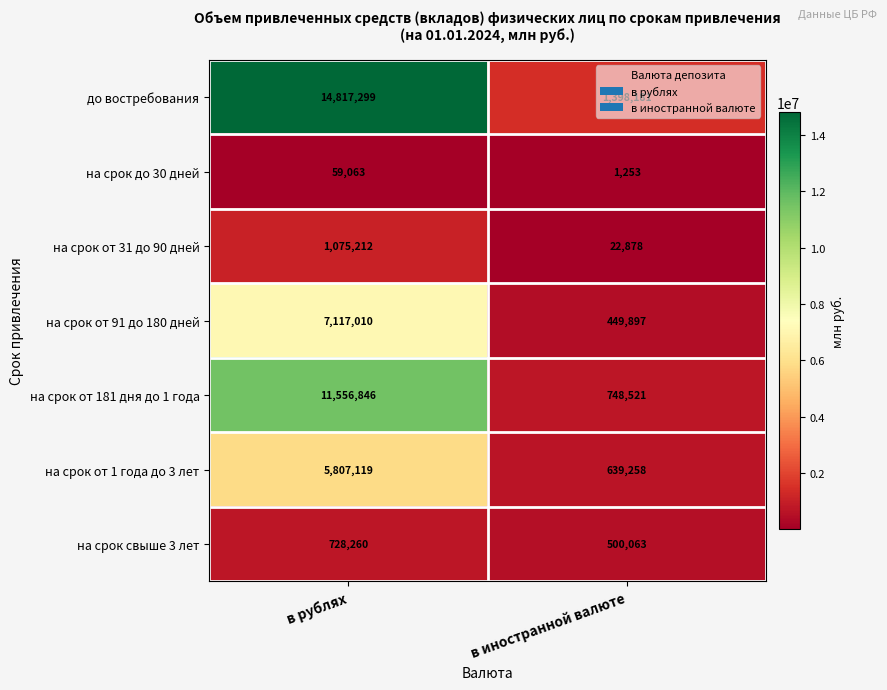

What is the average value of the на срок от 91 до 180 дней series?

3783454